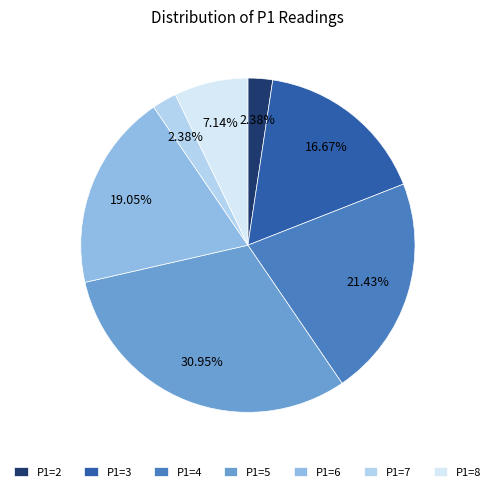

Count the number of slices in the pie.

7